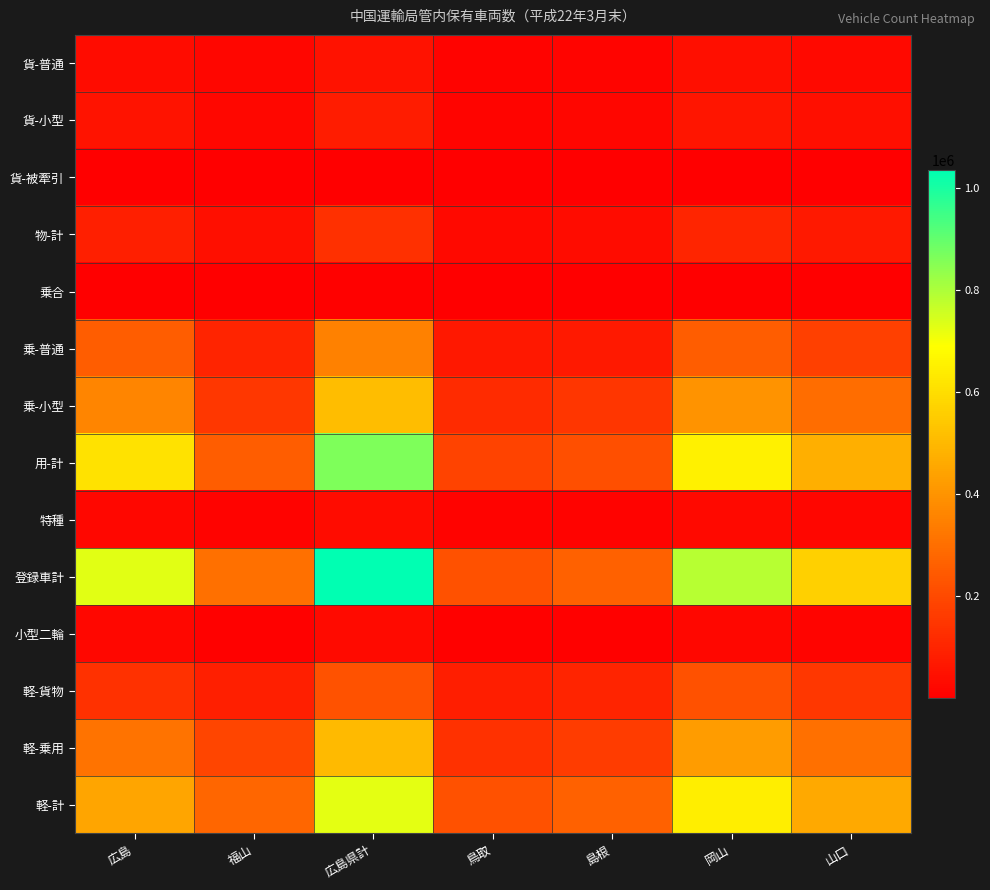

What is the total value across all series at 島根?

1313932